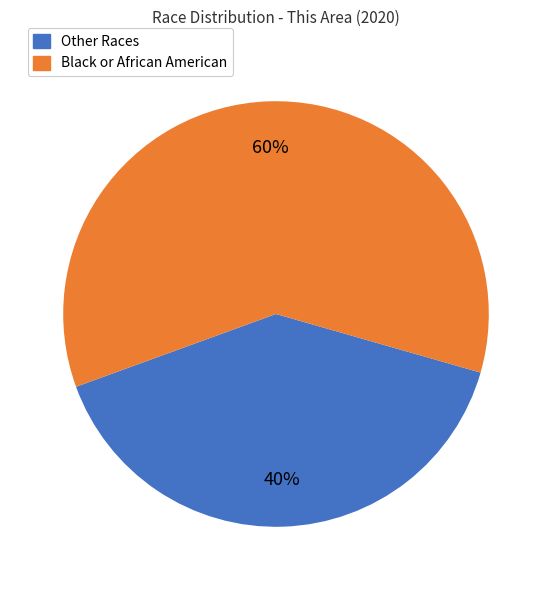

How many slices are in this pie chart?

2